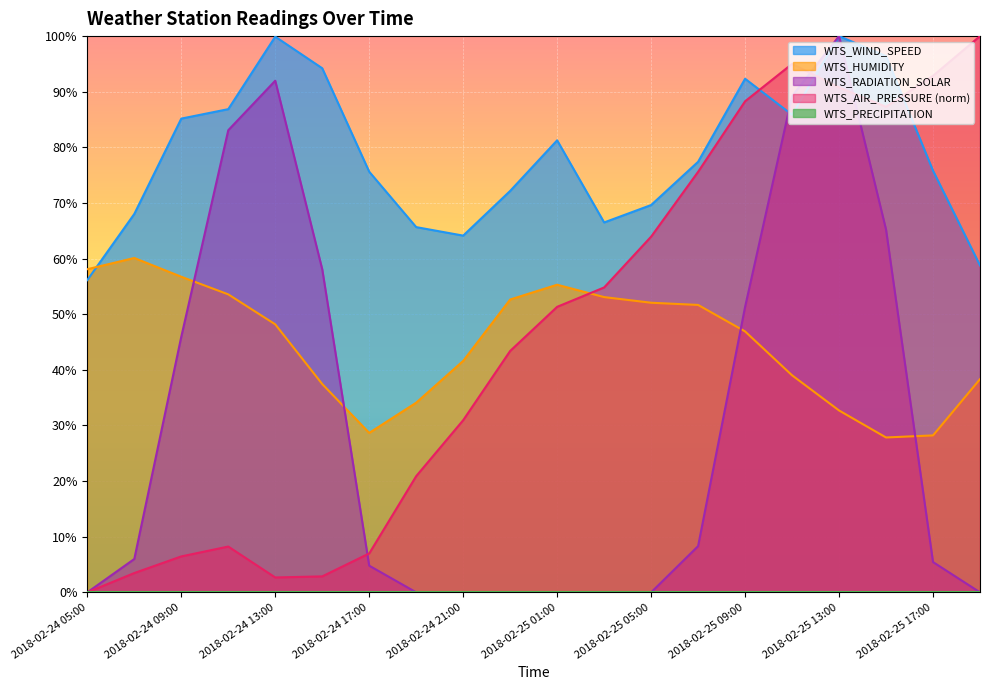

True or false: WTS_RADIATION_SOLAR and WTS_AIR_PRESSURE cross at least once.

True